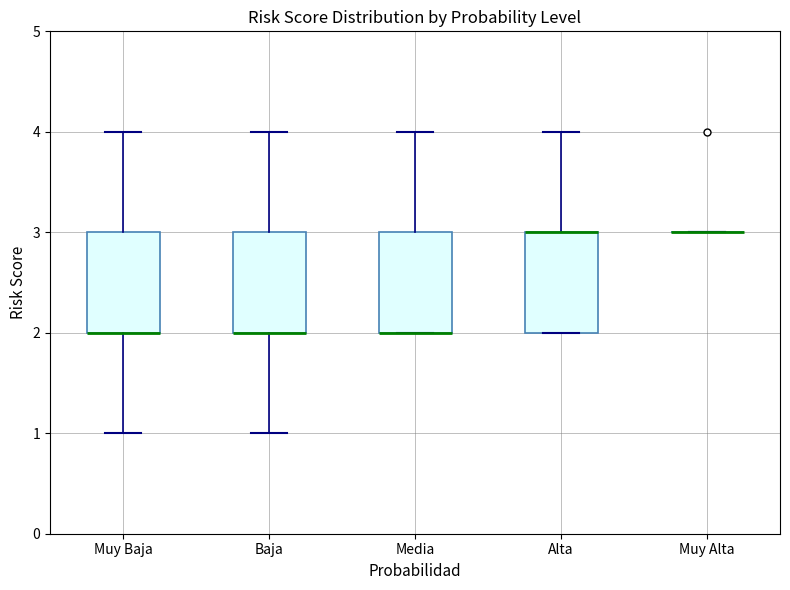

Reading left to right, transcribe this box plot: for each box, give where its median line is, the range the box spans, and where its two whiskers end, as read against the y-axis. The values are not printed on the chart, so give them approximately, as read against the axis.

Muy Baja: median 2 (drawn on the box's lower edge), box 2 to 3, whiskers 1 to 4
Baja: median 2 (drawn on the box's lower edge), box 2 to 3, whiskers 1 to 4
Media: median 2 (drawn on the box's lower edge), box 2 to 3, whiskers 2 to 4
Alta: median 3 (drawn on the box's upper edge), box 2 to 3, whiskers 2 to 4
Muy Alta: box collapsed to a line at 3, whiskers 3 to 3